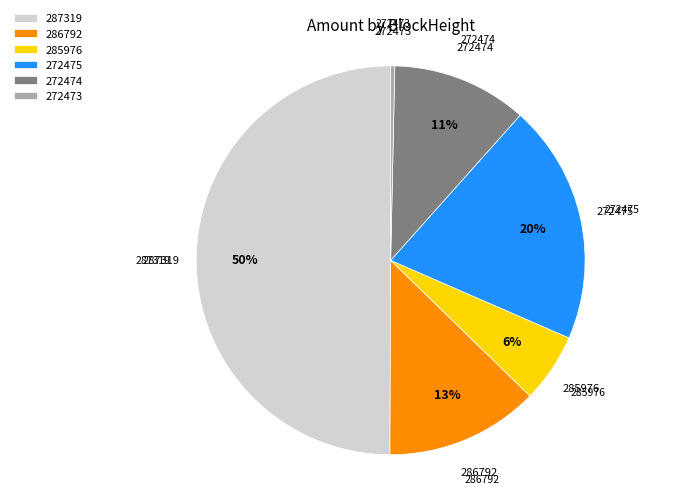

Which has a higher value, 286792 or 272475?

272475